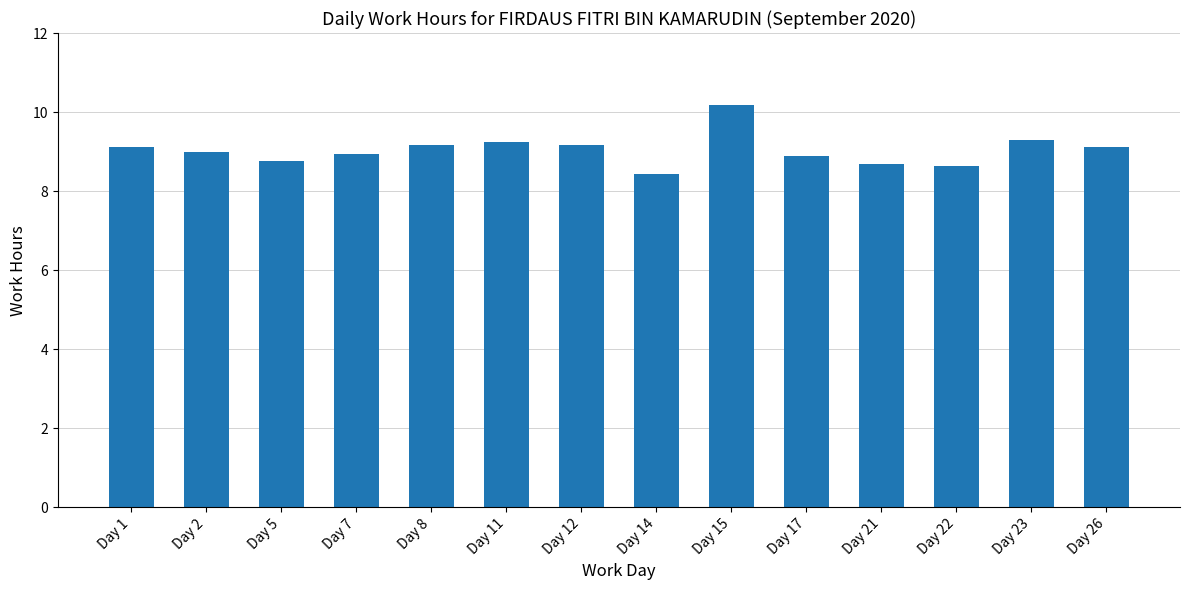

What is the value of the 8th bar from the left?

8.4